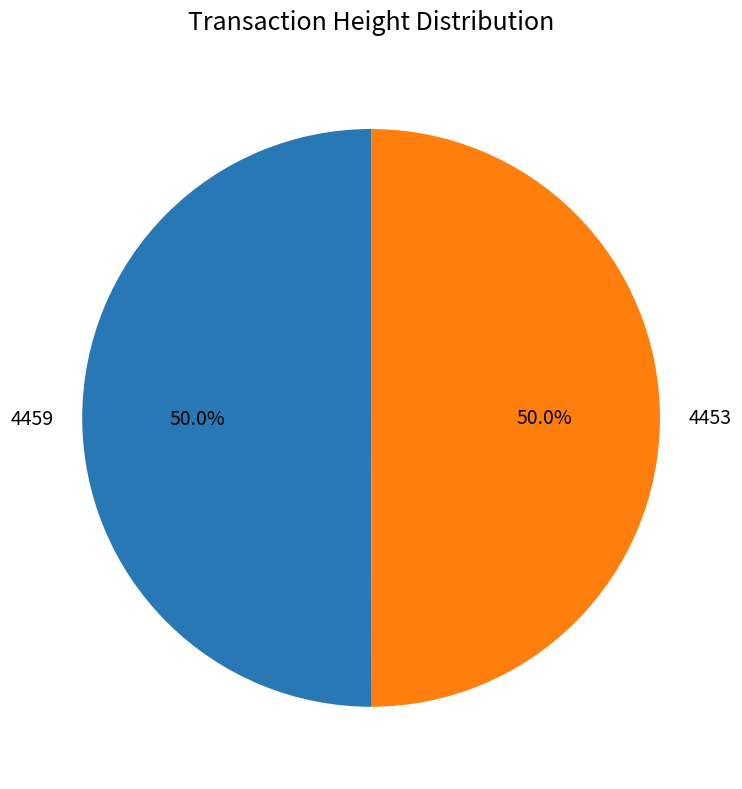

To the nearest percent, what is the average slice percentage?

50%